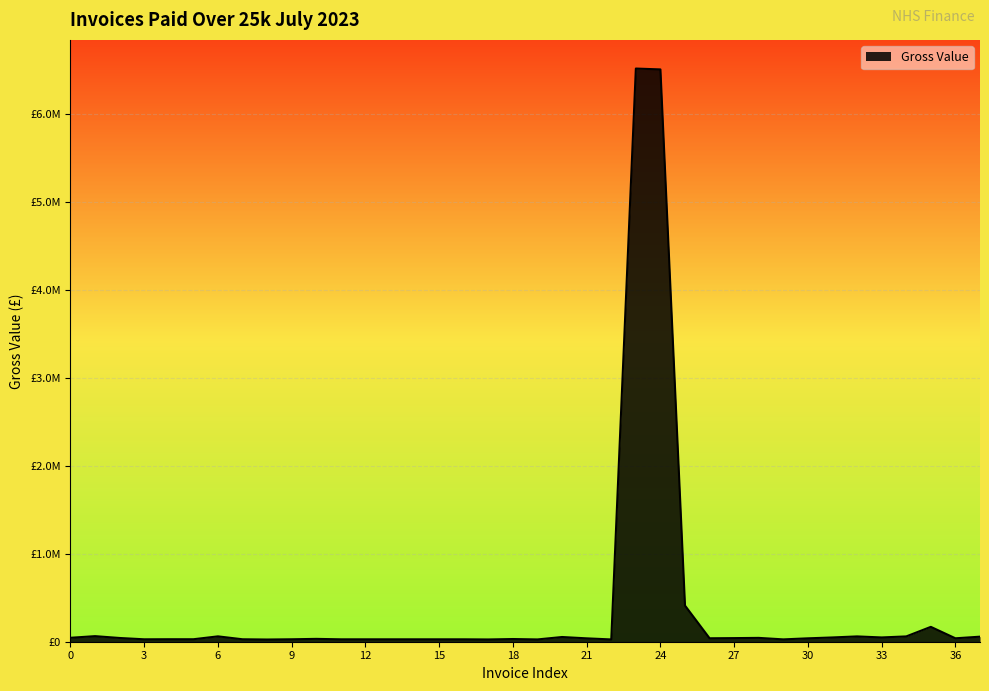

Is this an area chart (filled region under the line)?

Yes